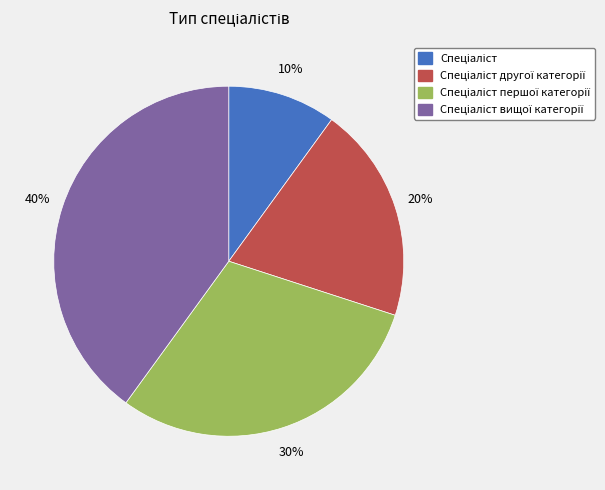

To the nearest percent, what is the difference between the largest and smallest slice percentages?

30%